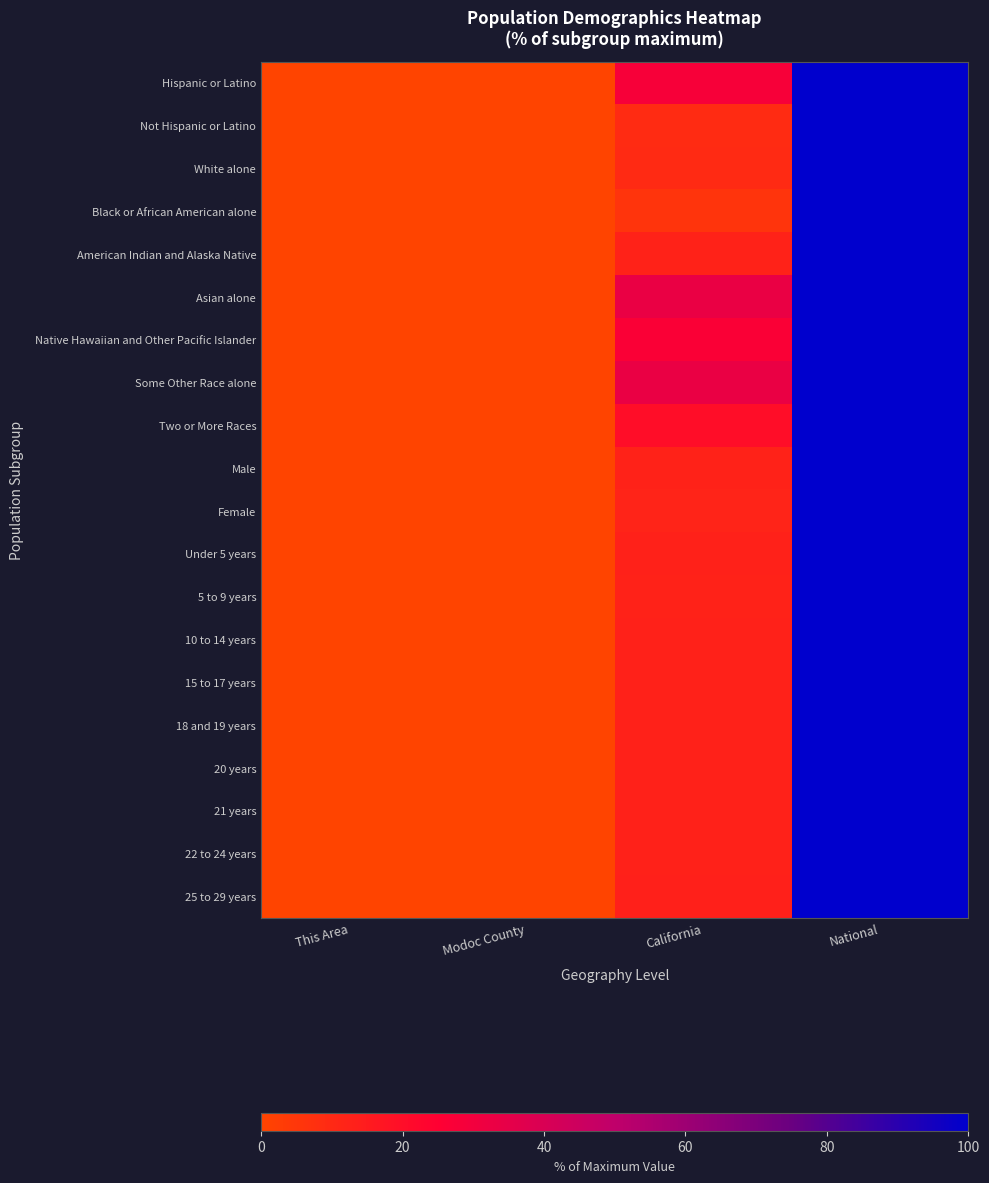

What is the maximum value shown in the chart?

100.0